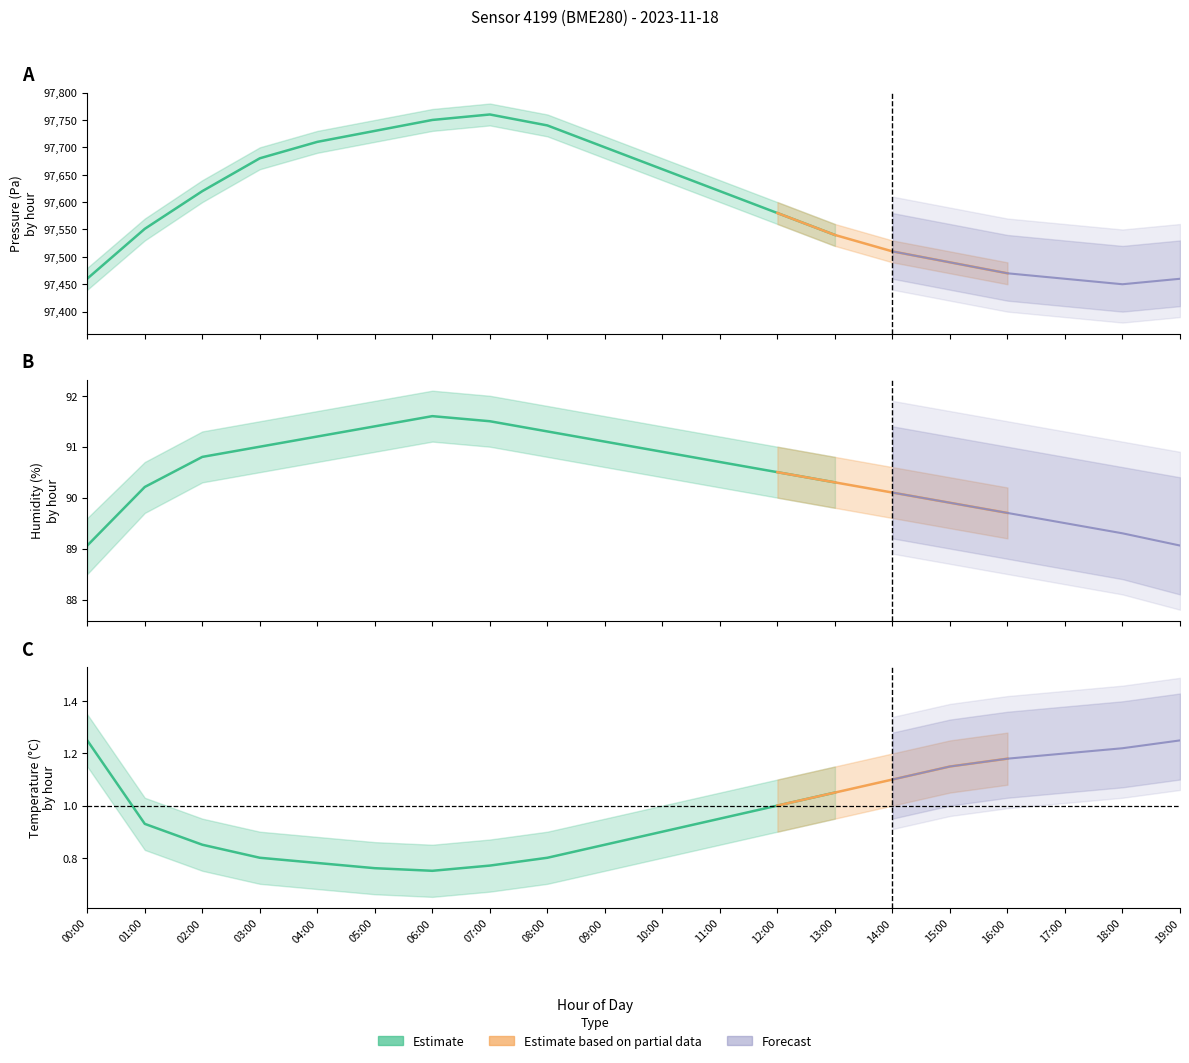

Between 11:00 and 18:00, which series saw the biggest shift?

pressure